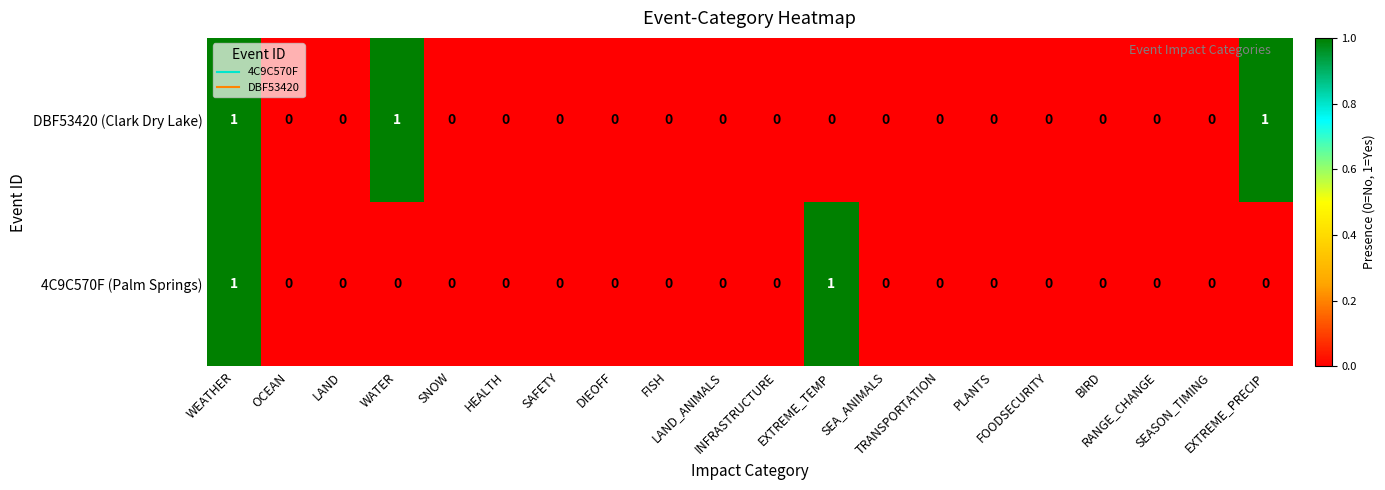

Rank the series by their average value, from lowest to highest.

4C9C570F (Palm Springs), DBF53420 (Clark Dry Lake)